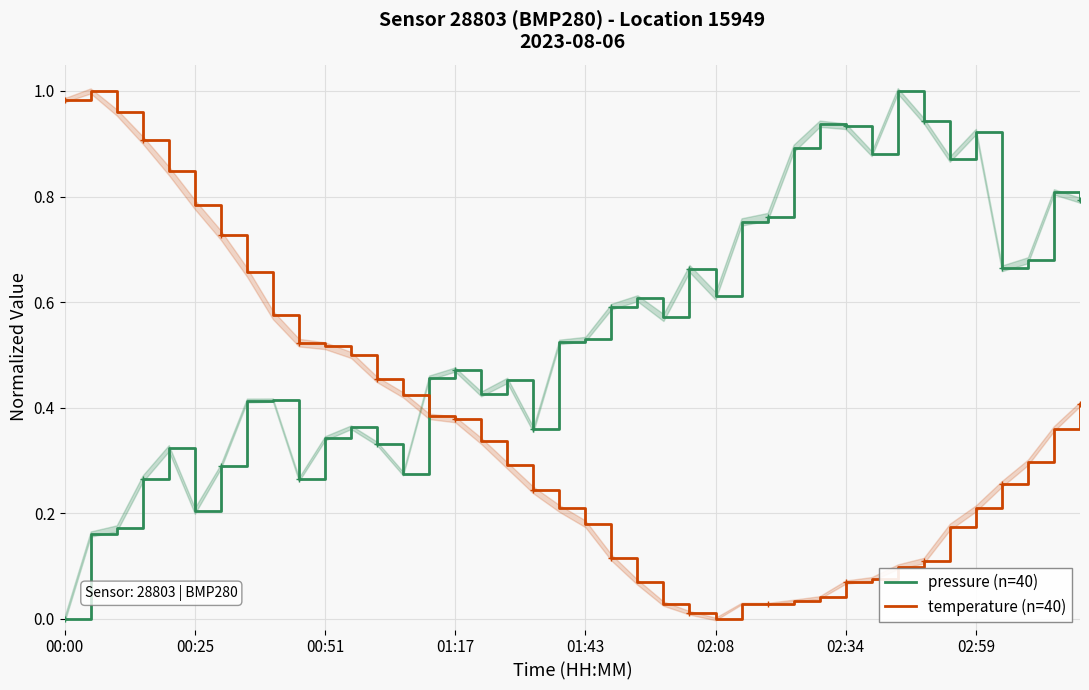

True or false: pressure (n=40) and temperature (n=40) intersect in this chart.

True